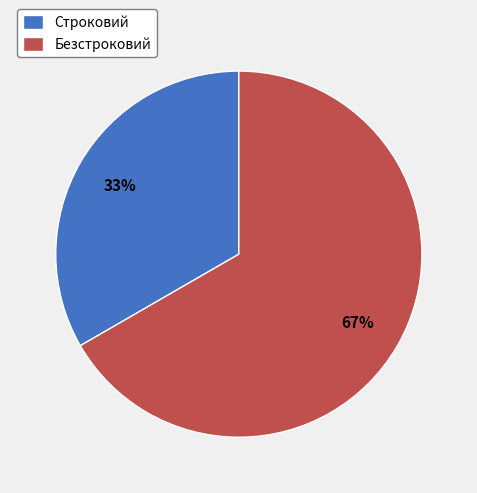

What percentage is the Безстроковий slice, to the nearest percent?

67%